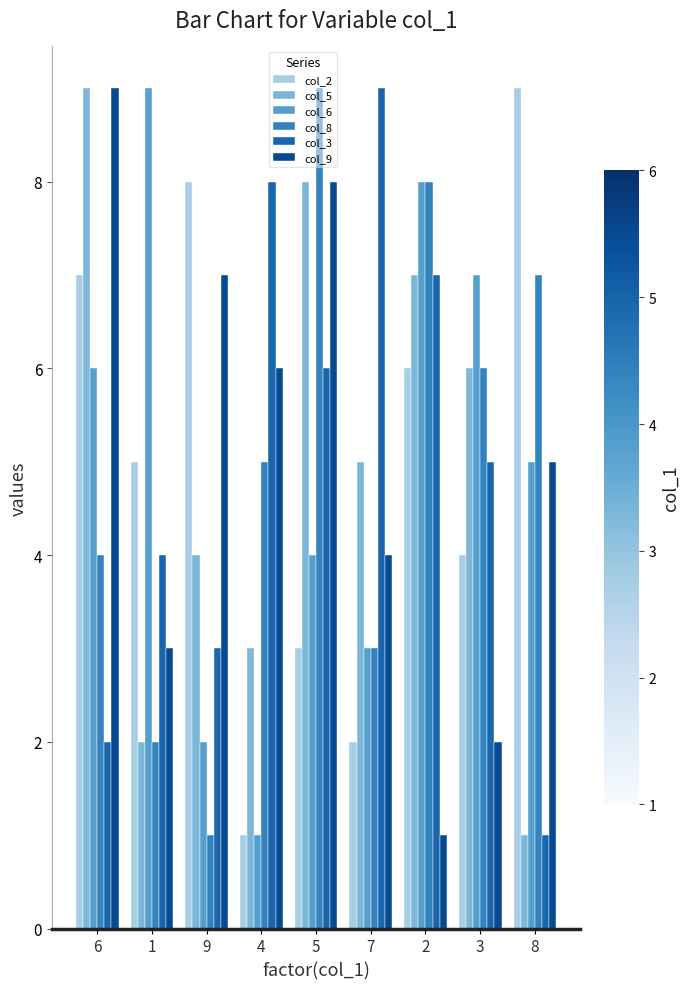

How many categories are shown in the chart?

9